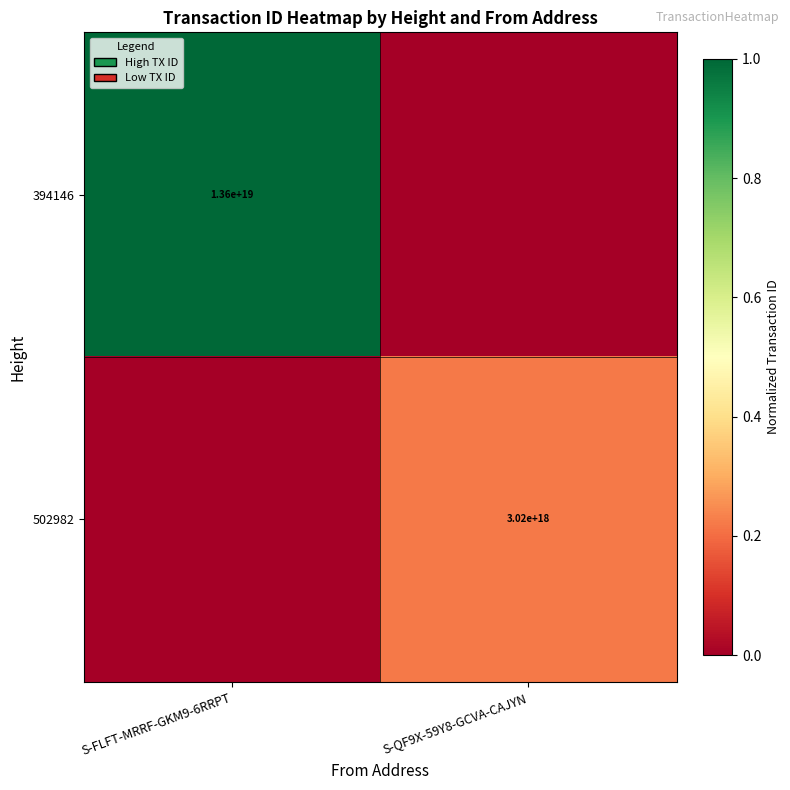

Which has a higher value, S-QF9X-59Y8-GCVA-CAJYN or S-FLFT-MRRF-GKM9-6RRPT?

S-FLFT-MRRF-GKM9-6RRPT